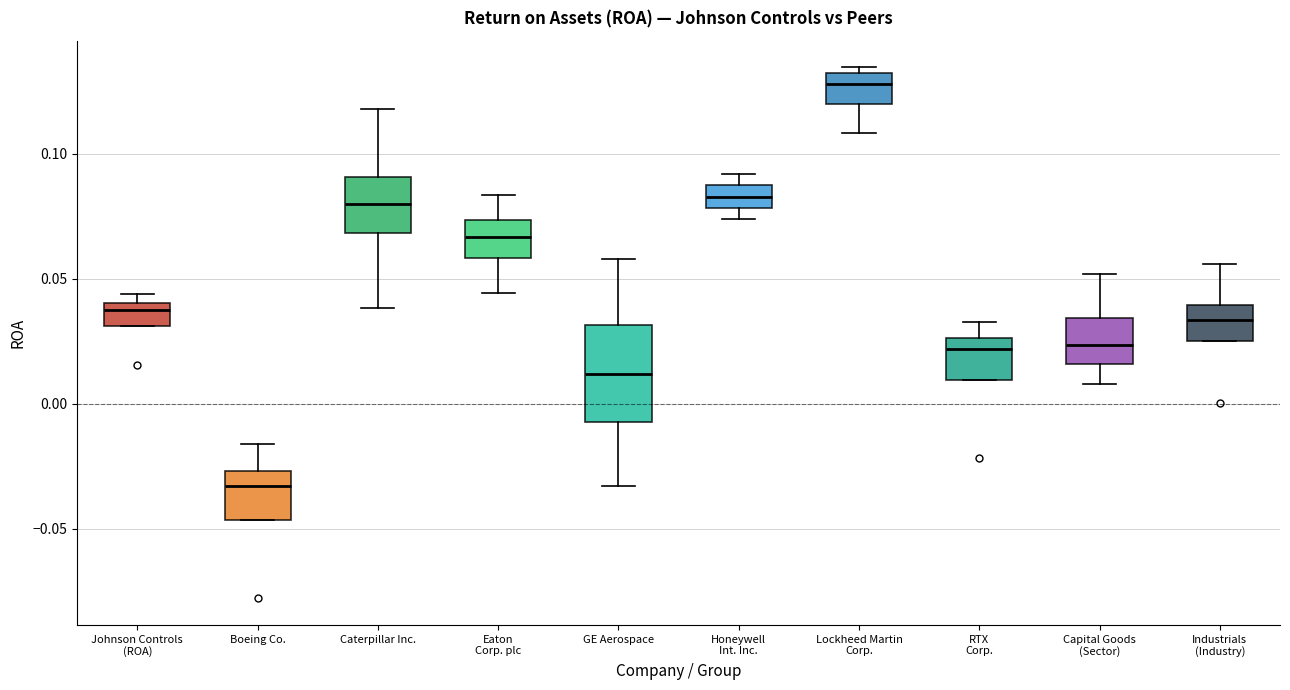

Which box is the tallest, from its lower edge to its upper edge?

GE Aerospace